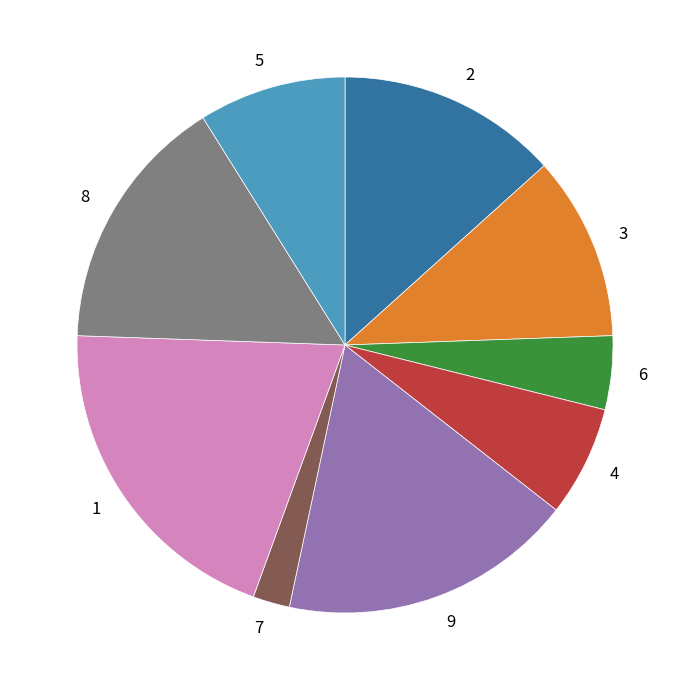

Is there a majority slice in this chart?

No